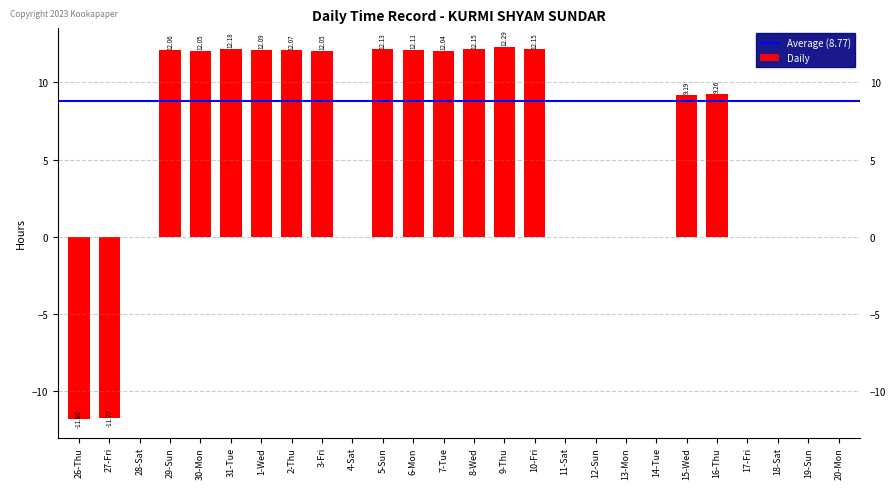

At which category does the chart reach its peak across all series?

9-Thu